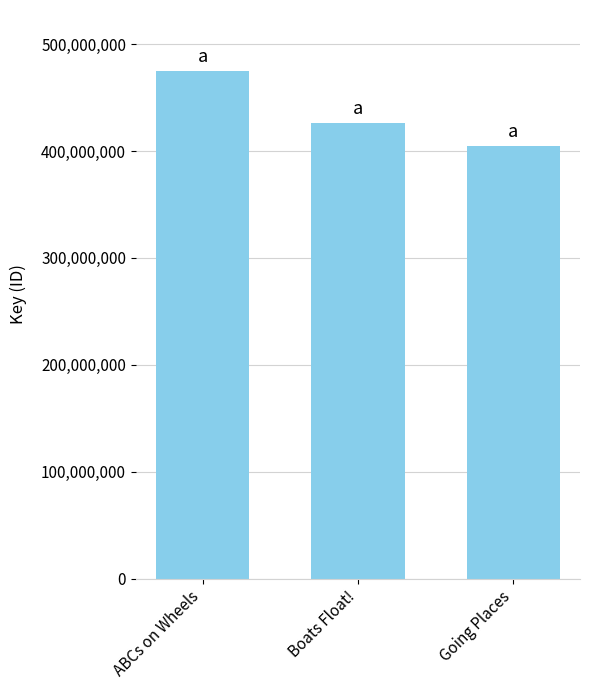

What is the sum of all values?

1305669163